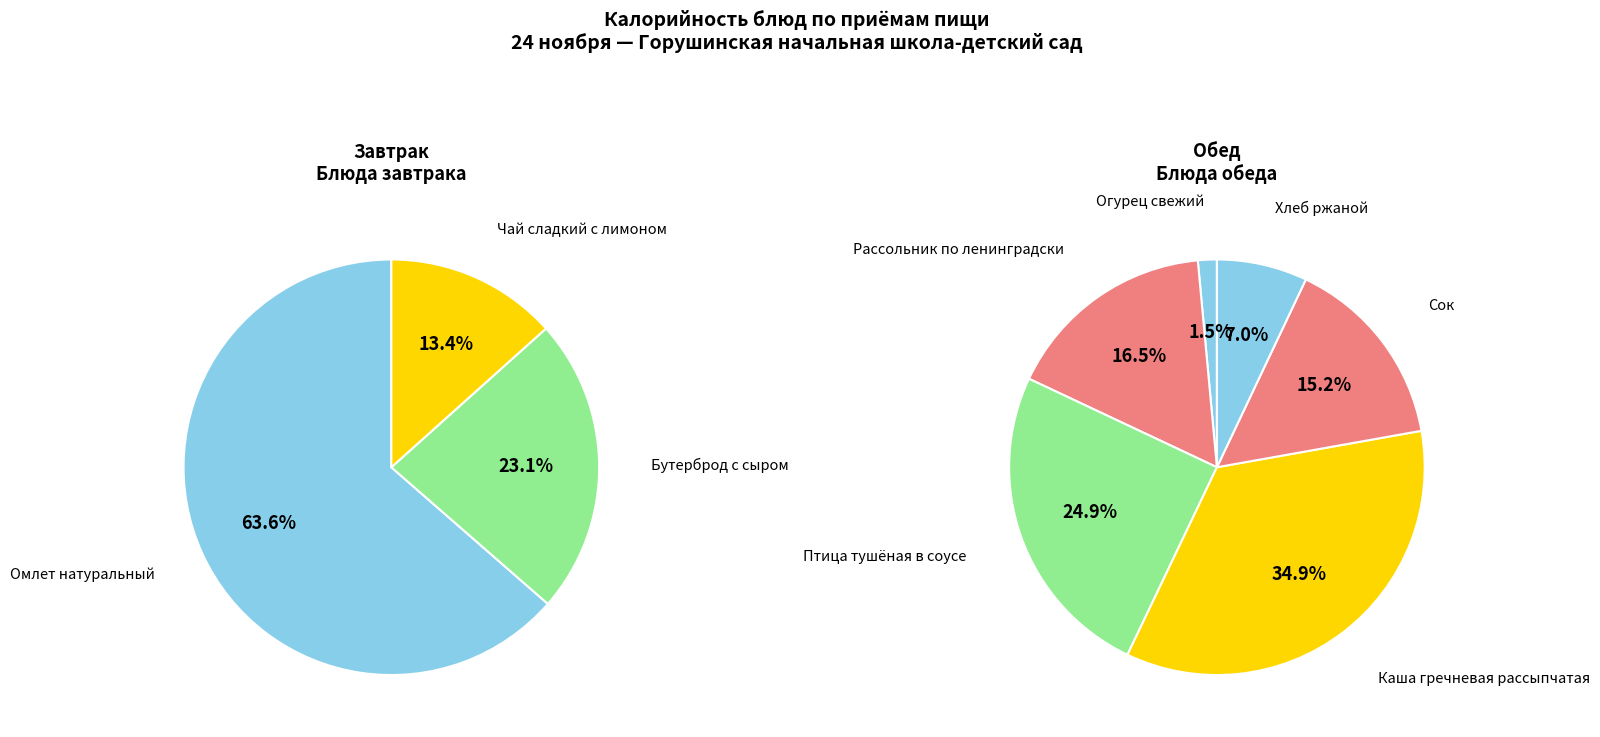

Does Бутерброд с сыром account for over 50% of the chart?

No